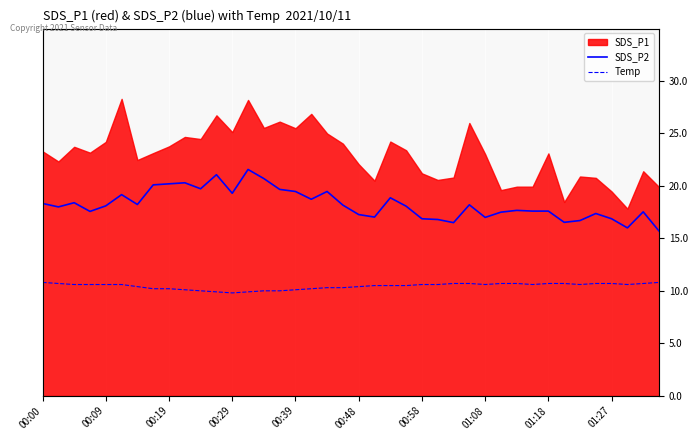

True or false: SDS_P2 has more than 1 points higher than both neighbors.

True